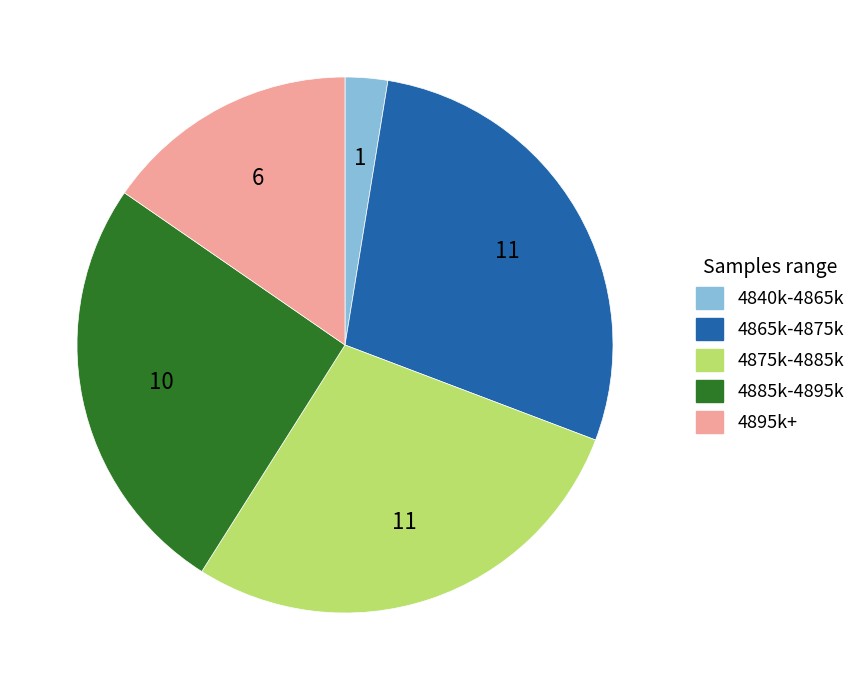

Is there a majority slice in this chart?

No